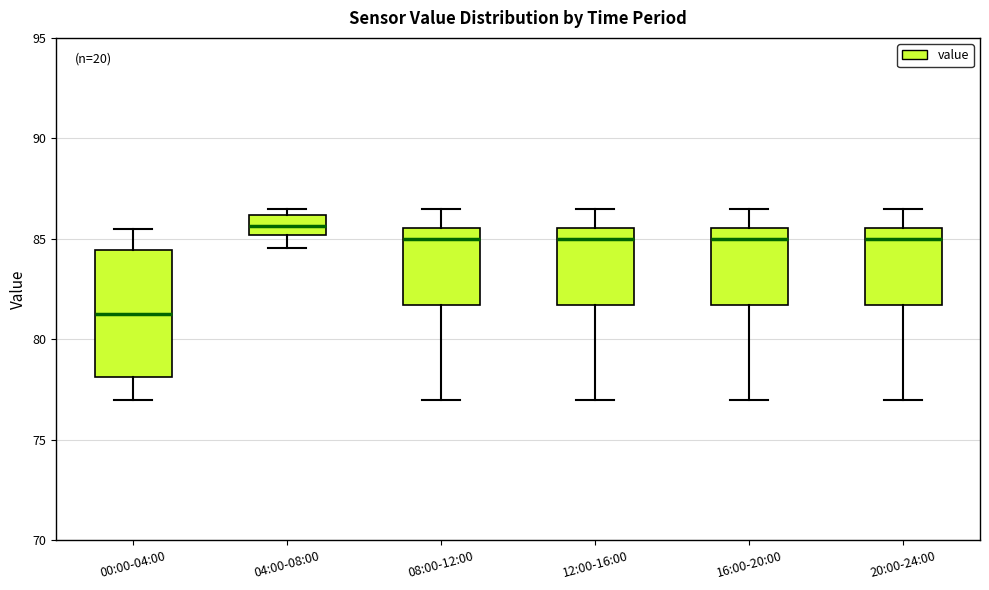

Where is the lower edge of the box for 20:00-24:00 on the y-axis? The values are not printed on the chart, so give them approximately, as read against the axis.

81.5